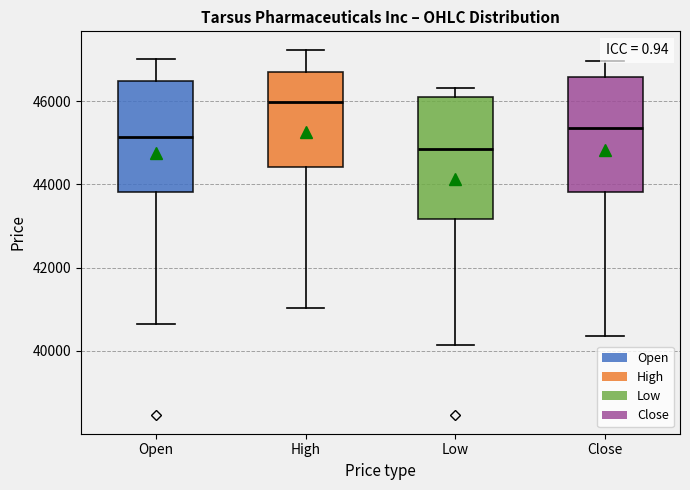

Which box's median line is the highest?

High